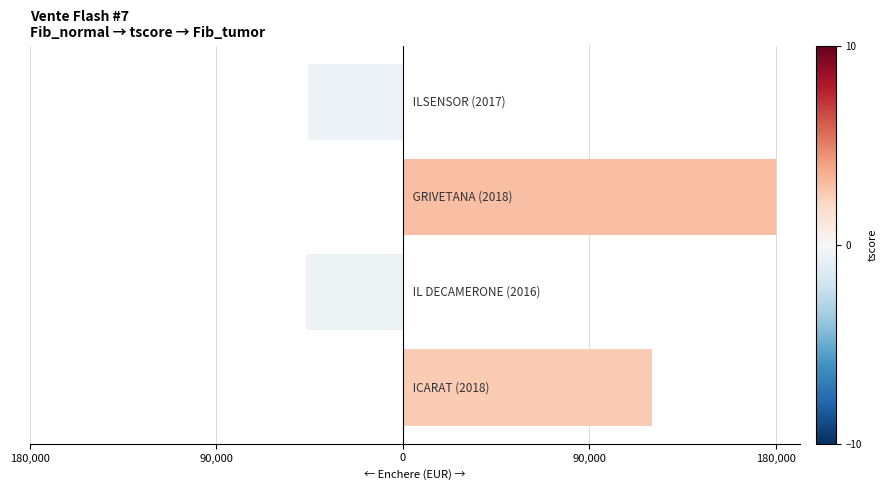

Are the bars horizontal?

Yes